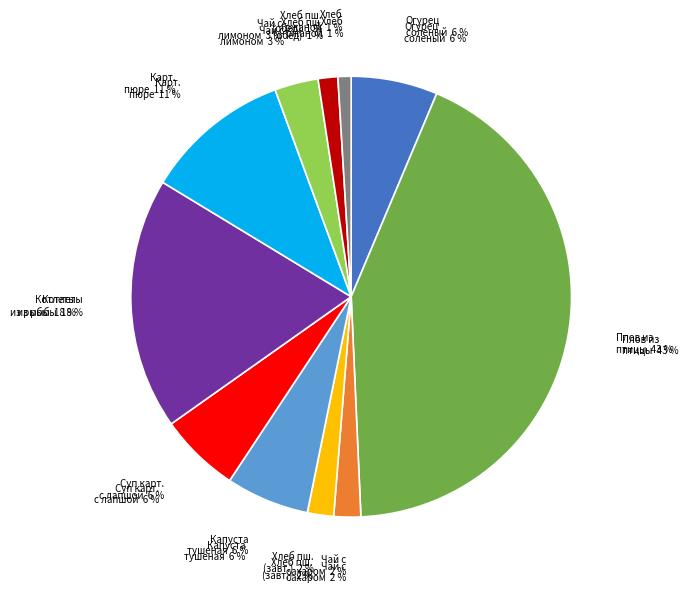

True or false: Картофельное пюре accounts for 11% of the total.

True